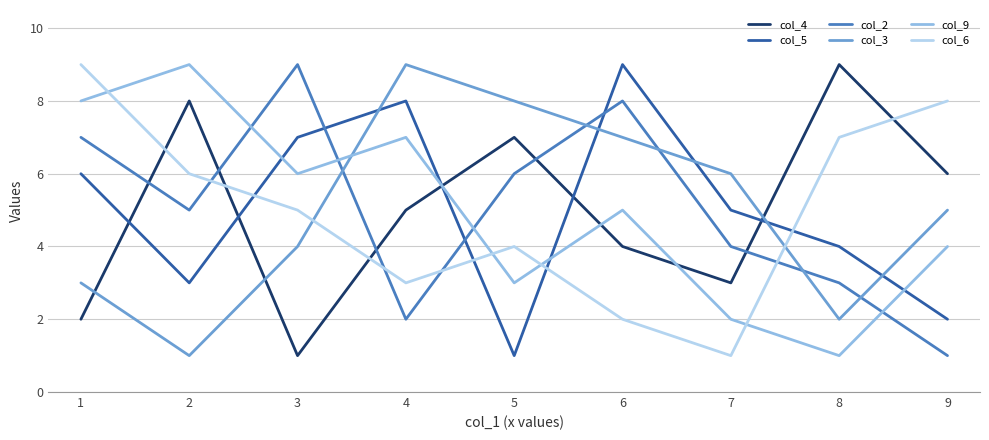

At how many categories does at least one series exceed 7?

8